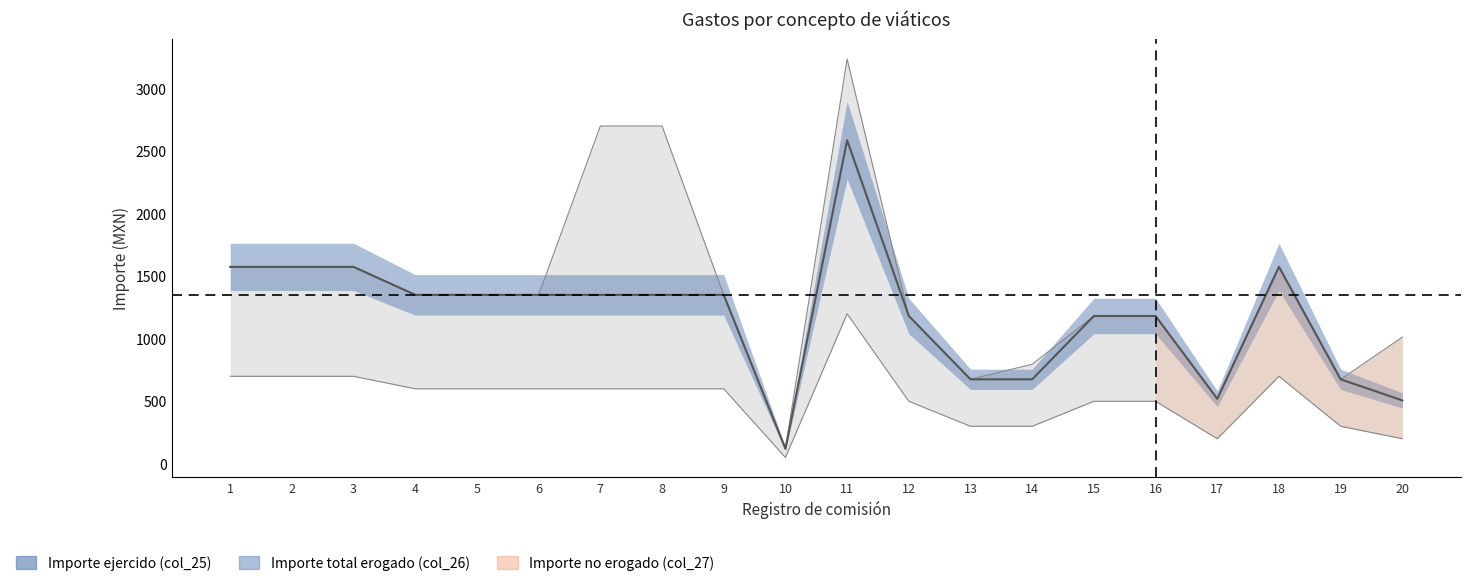

Which label corresponds to the smallest value in the chart?

10